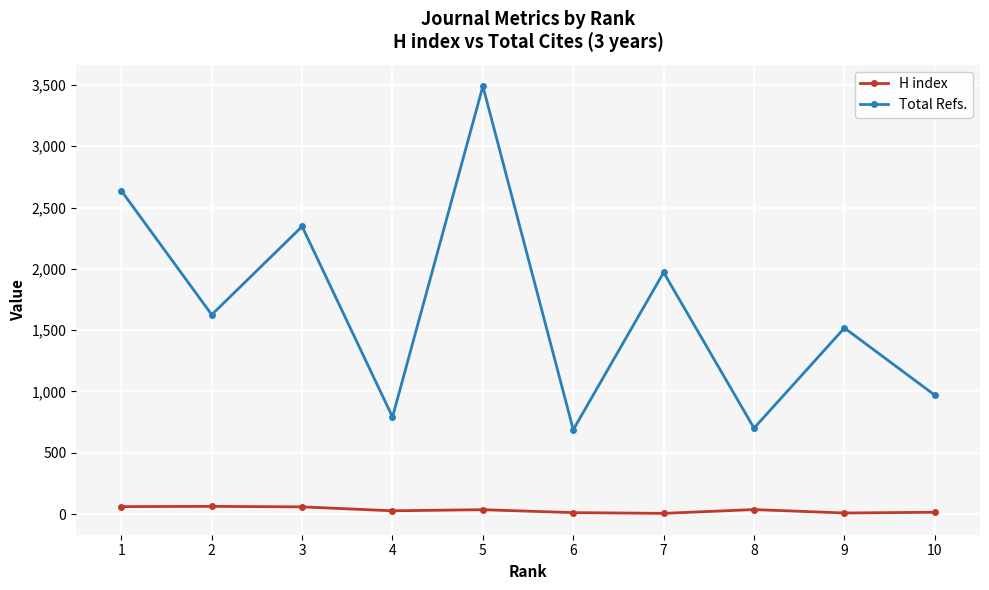

How many data points in H index are less than 36?

5